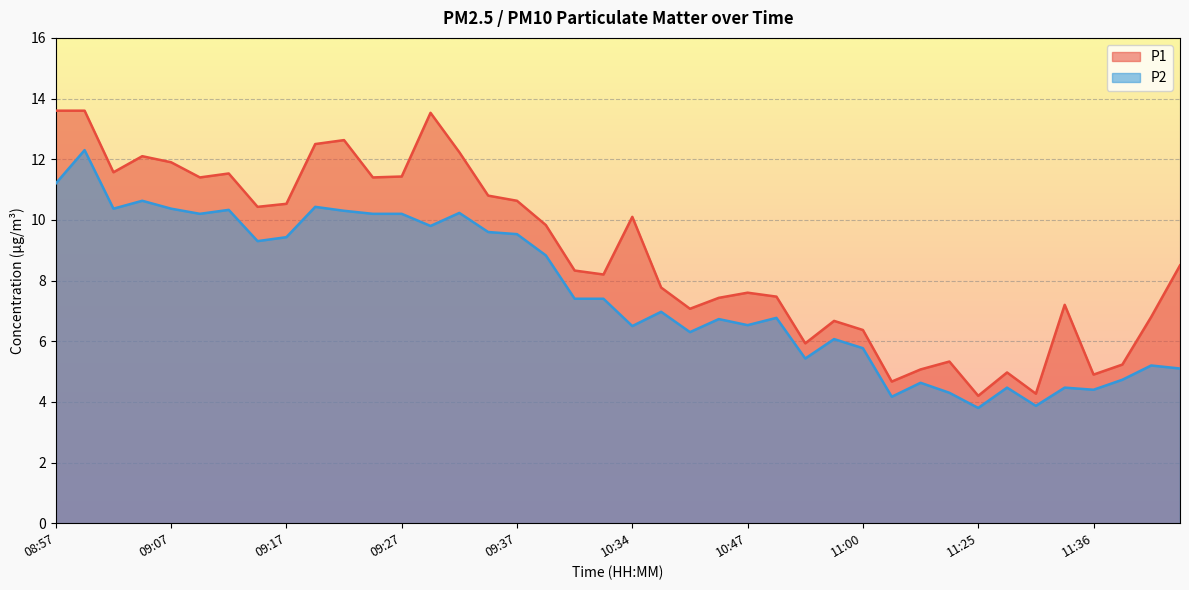

How many lines are shown in the chart?

2